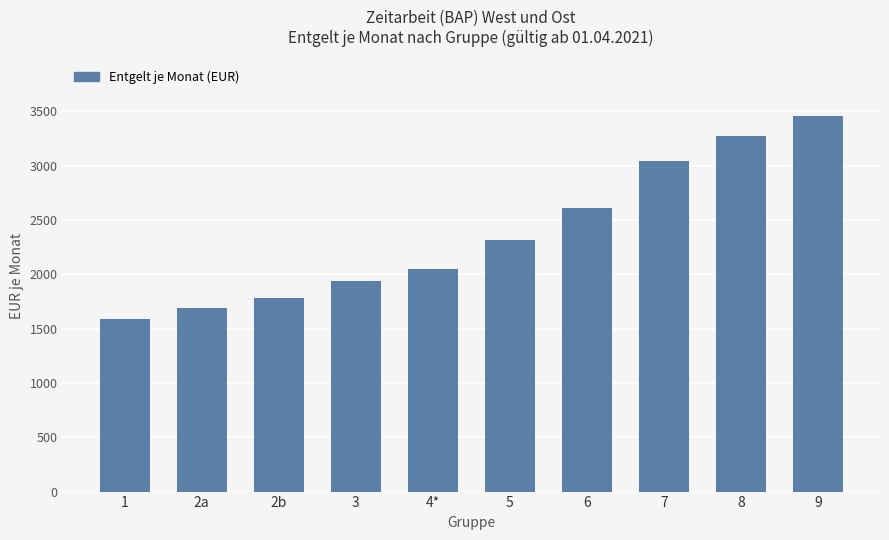

What is the ratio of the value at 7 to the value at 2b?

1.7